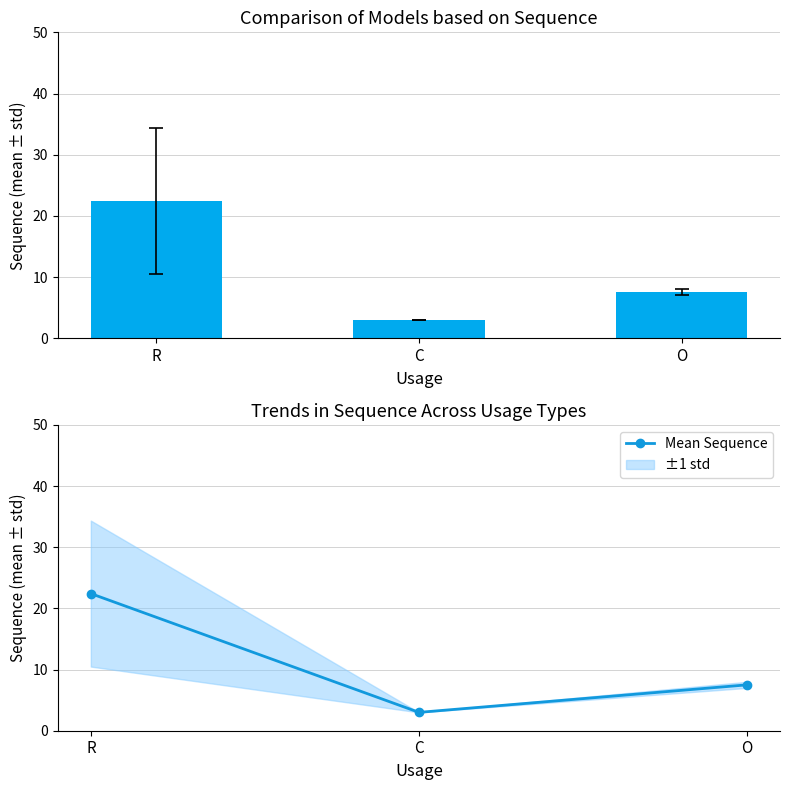

True or false: the data shows 39.3 at R.

False